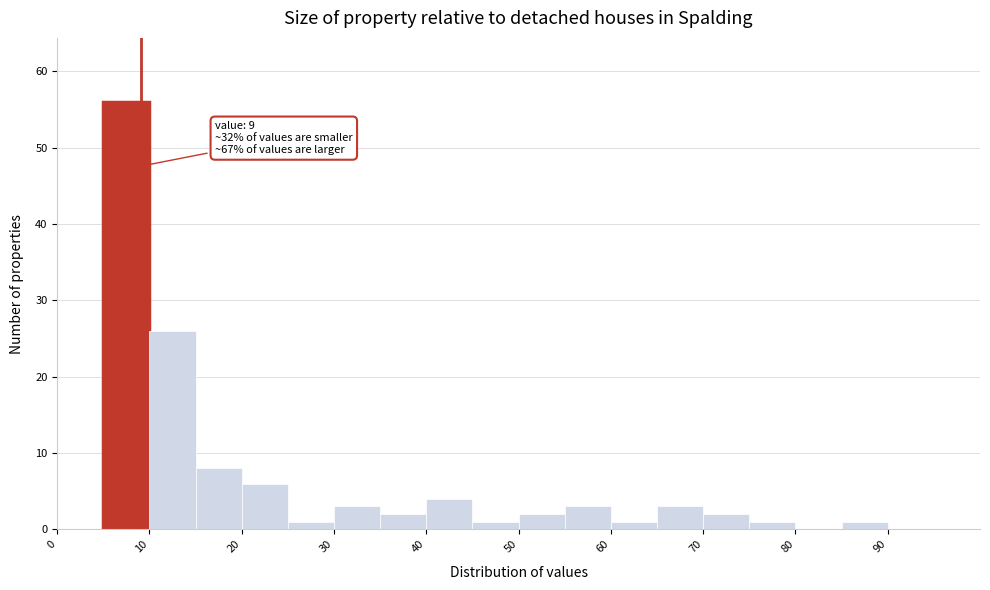

Over which range of the x-axis is the bar tallest?

5 to 10